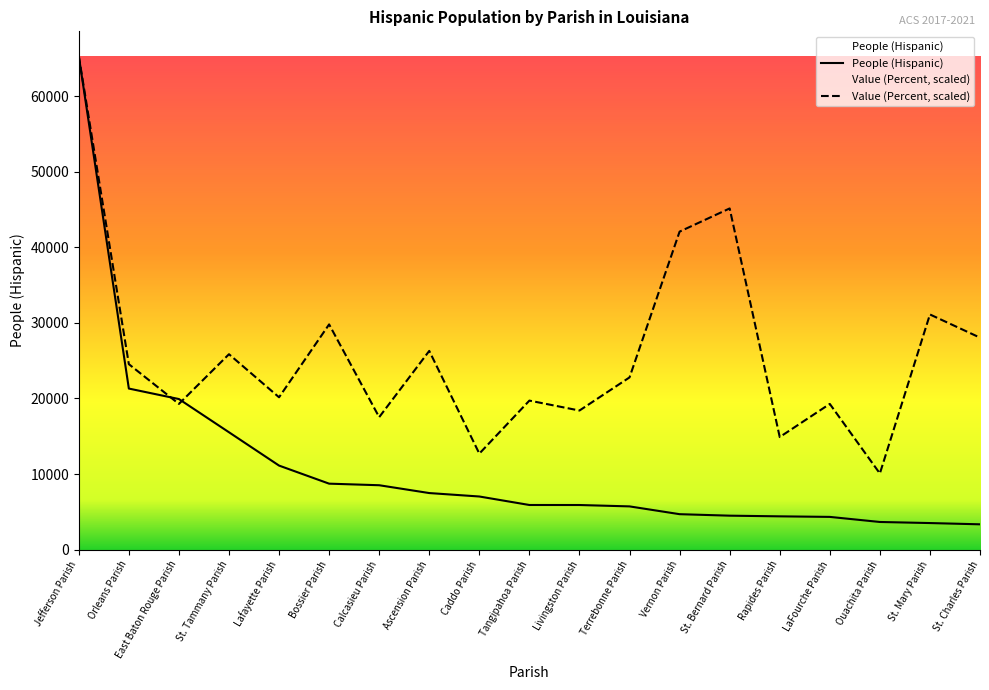

True or false: People (Hispanic) and Value (Percent) intersect in this chart.

True